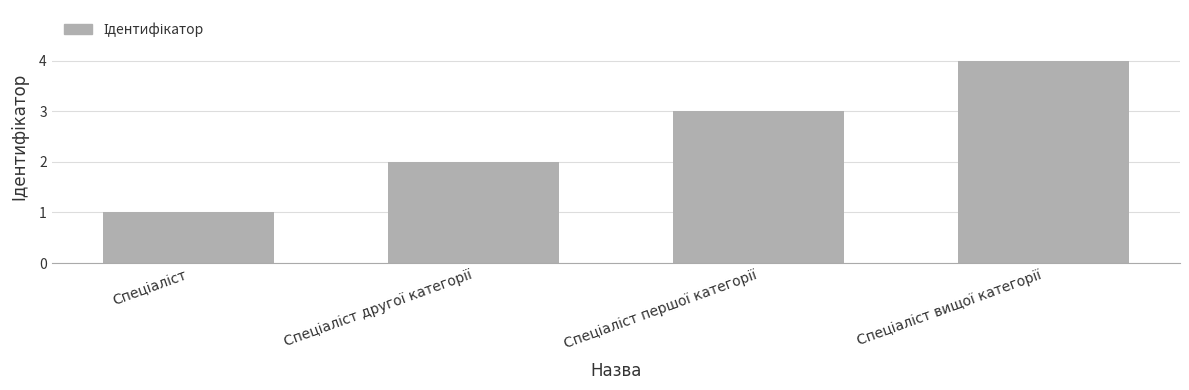

What is the value of the 4th bar from the left?

4